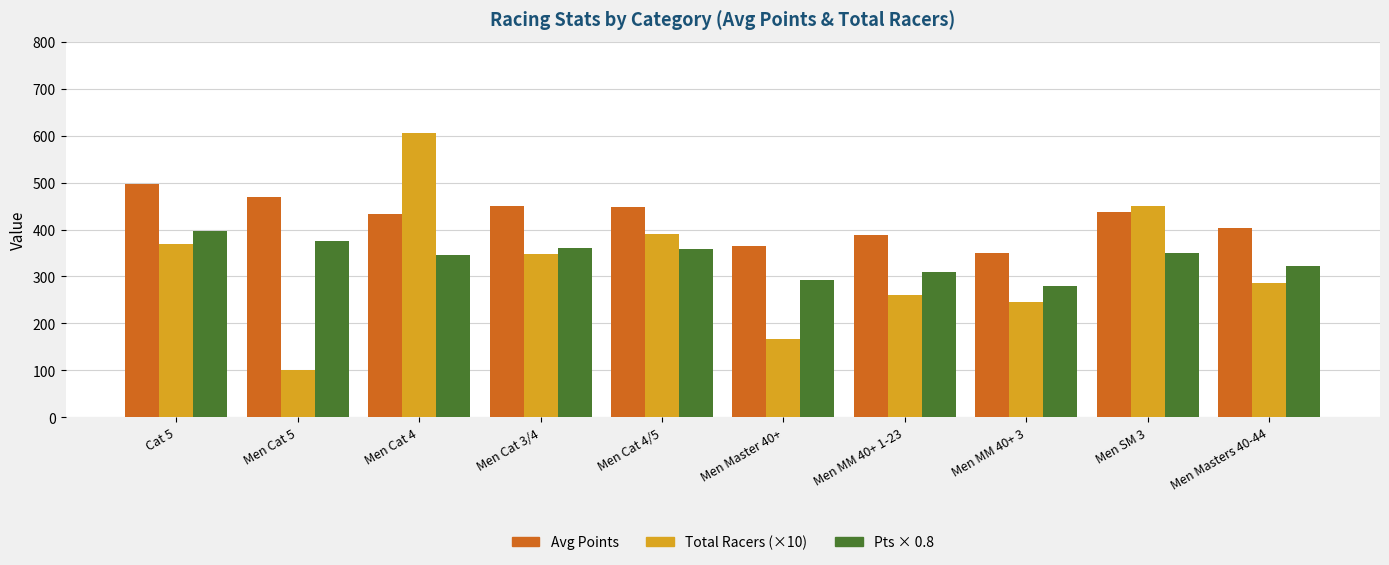

What is the spread (max minus min) of values at Men MM 40+ 3?

103.1